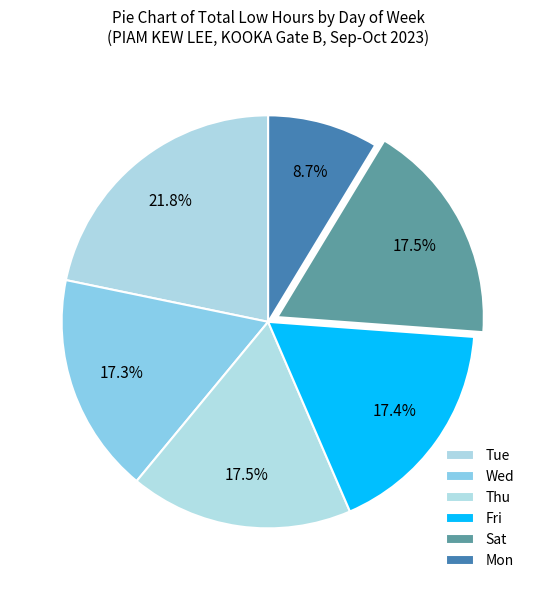

Does any single category account for the majority?

No